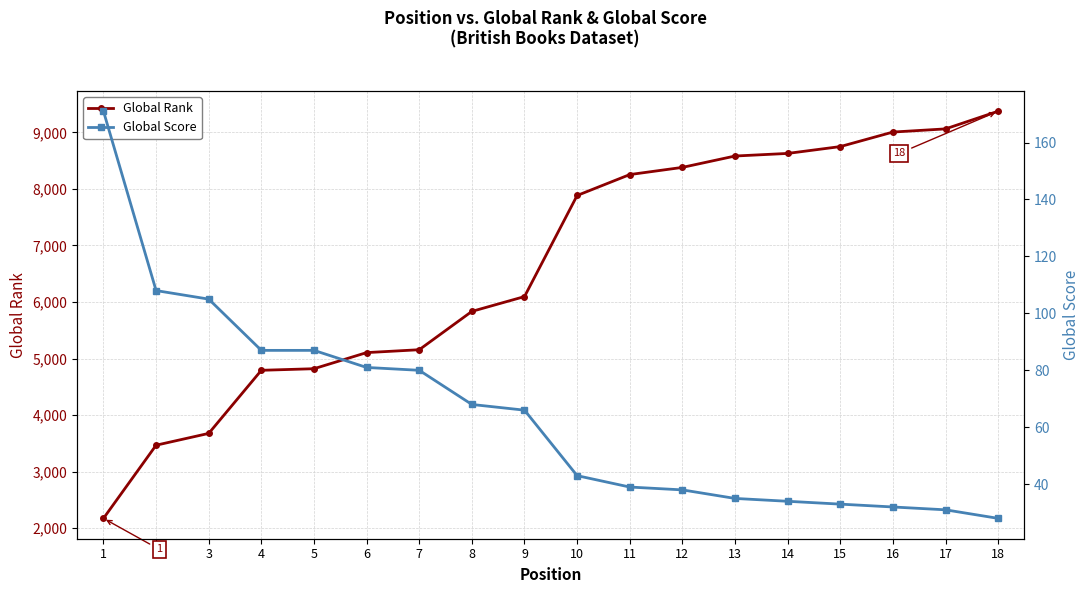

True or false: Global Score has more than 2 points higher than both neighbors.

False